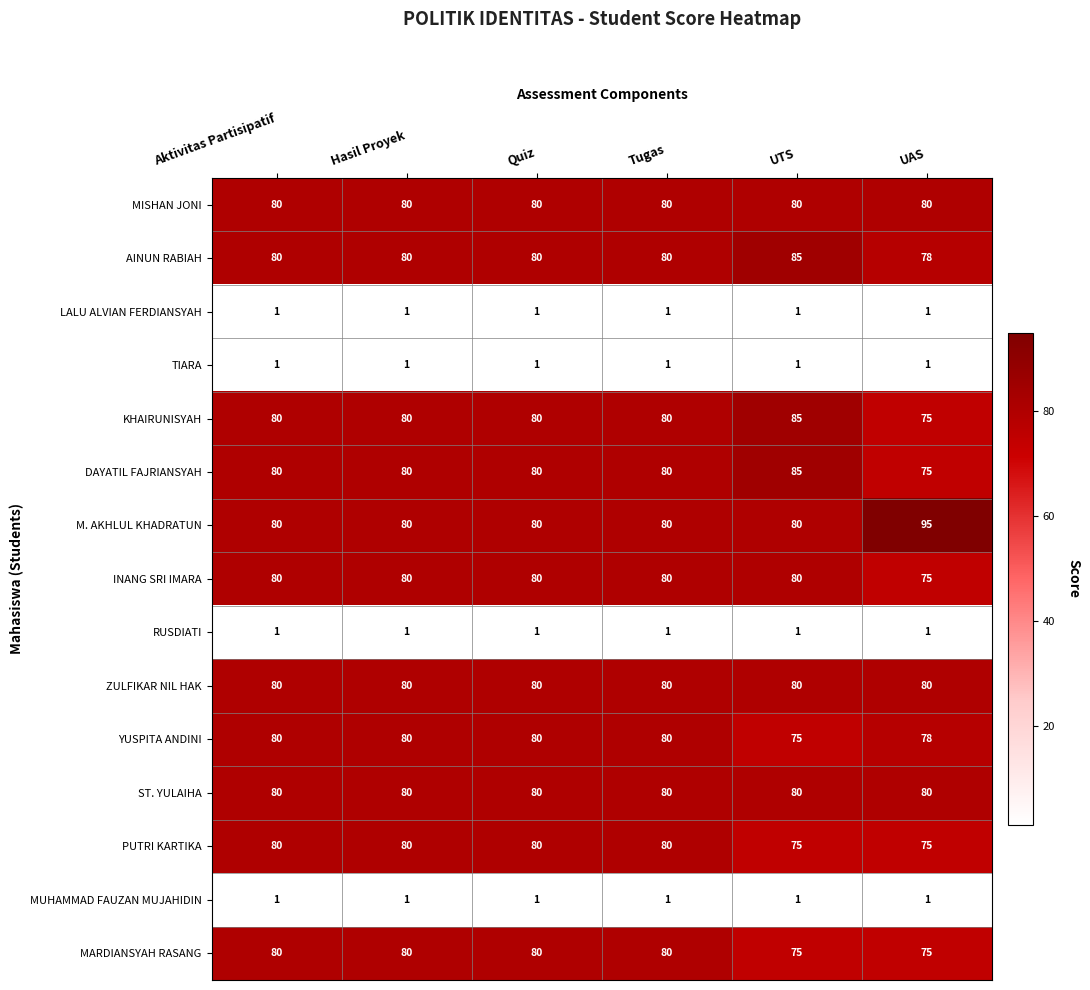

What is the difference between the highest and lowest values at UAS?

94